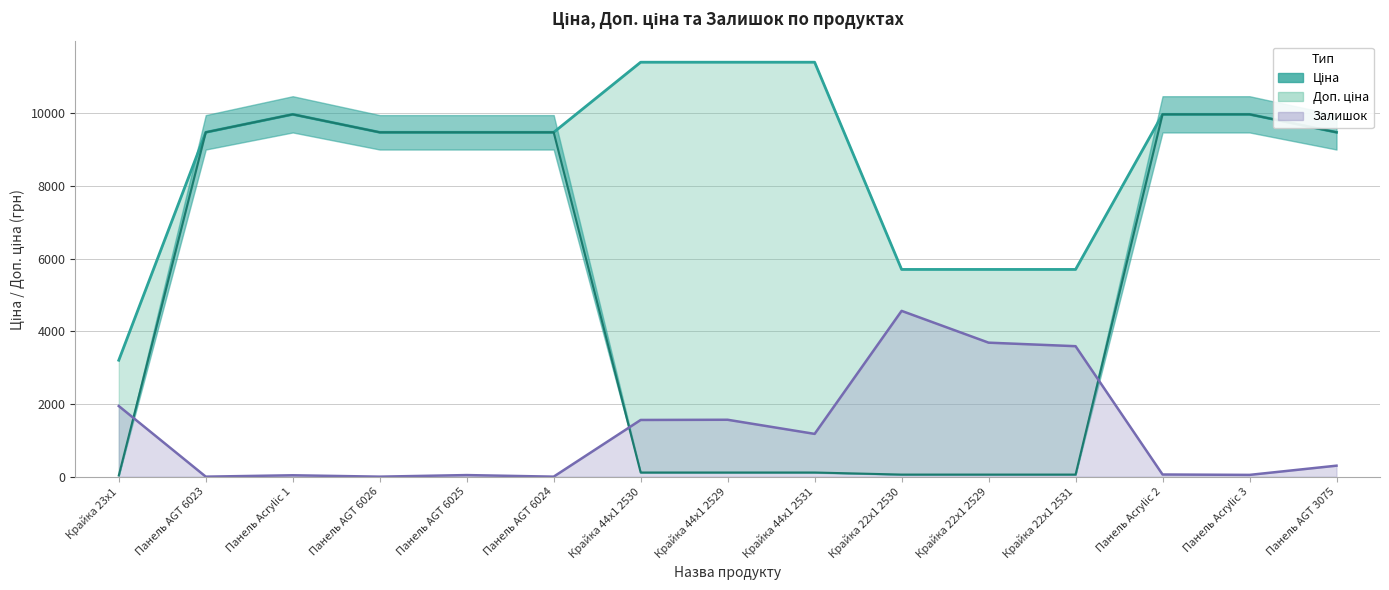

What is the lowest value of the Ціна series?

32.0